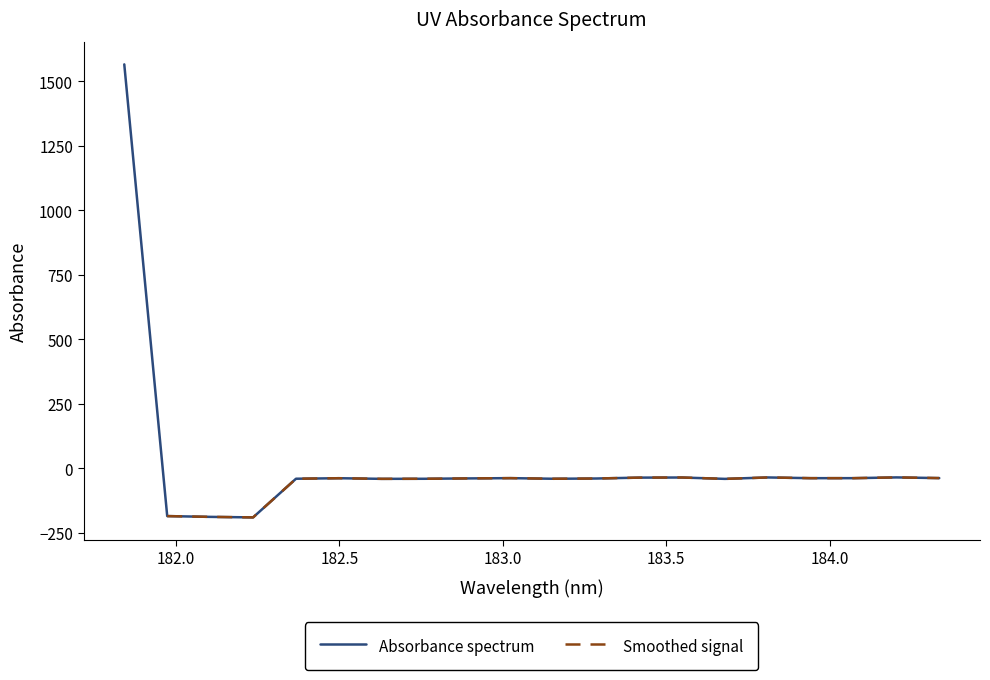

How many points are lower than both their immediate neighbors (excluding endpoints)?

5